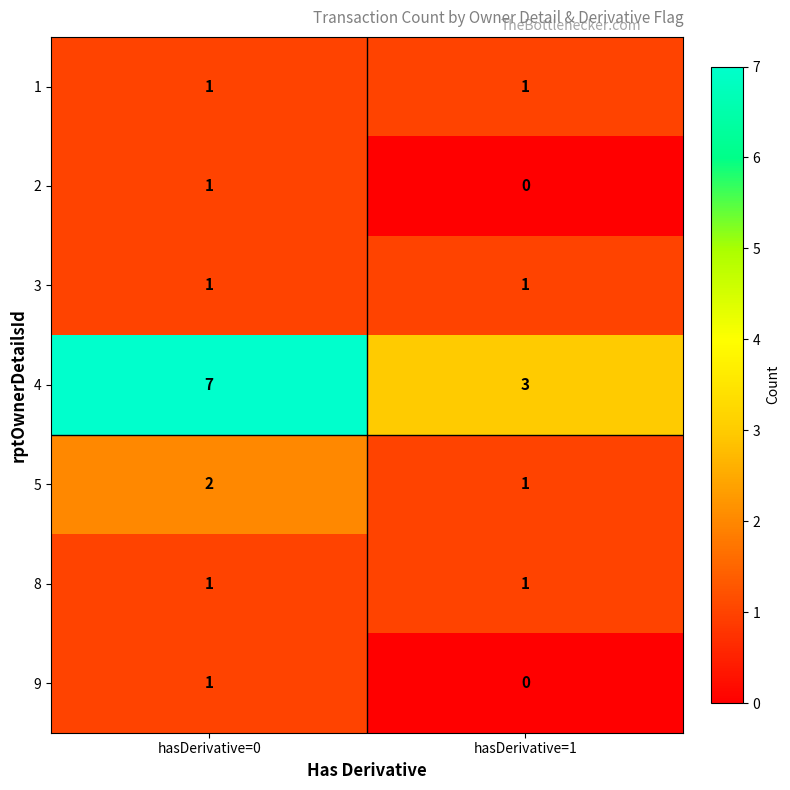

Which series has the largest total across all categories?

4